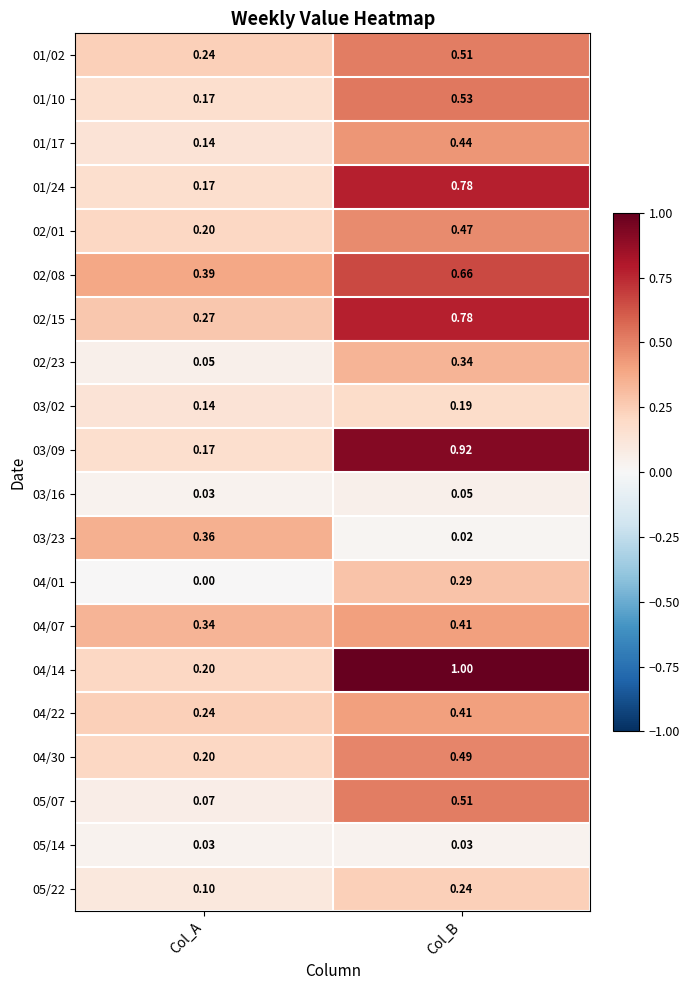

Rank the categories by 01/02 value from lowest to highest.

Col_A, Col_B